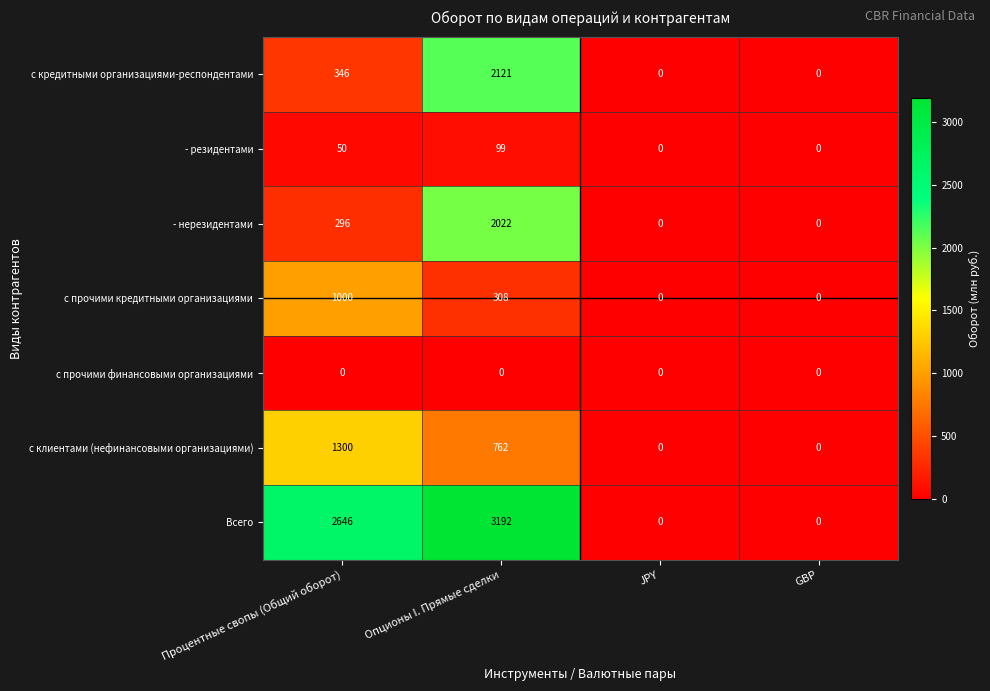

Rank the series by their maximum value, from lowest to highest.

с прочими финансовыми организациями, - резидентами, с прочими кредитными организациями, с клиентами (нефинансовыми организациями), - нерезидентами, с кредитными организациями-респондентами, Всего